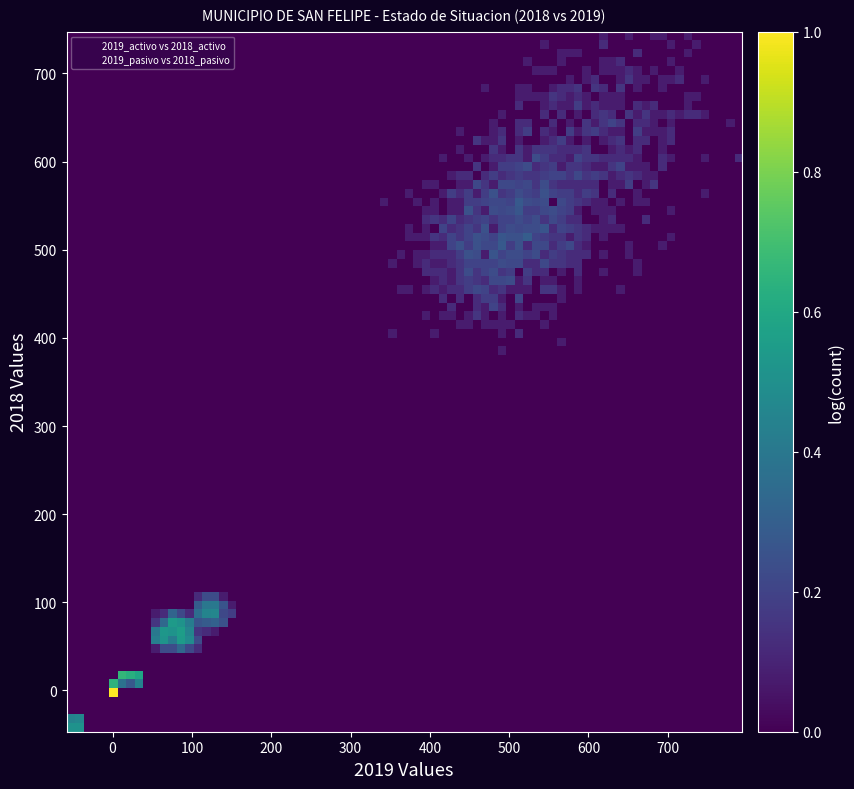

Which series contains the lowest Y value?

2019_activo vs 2018_activo